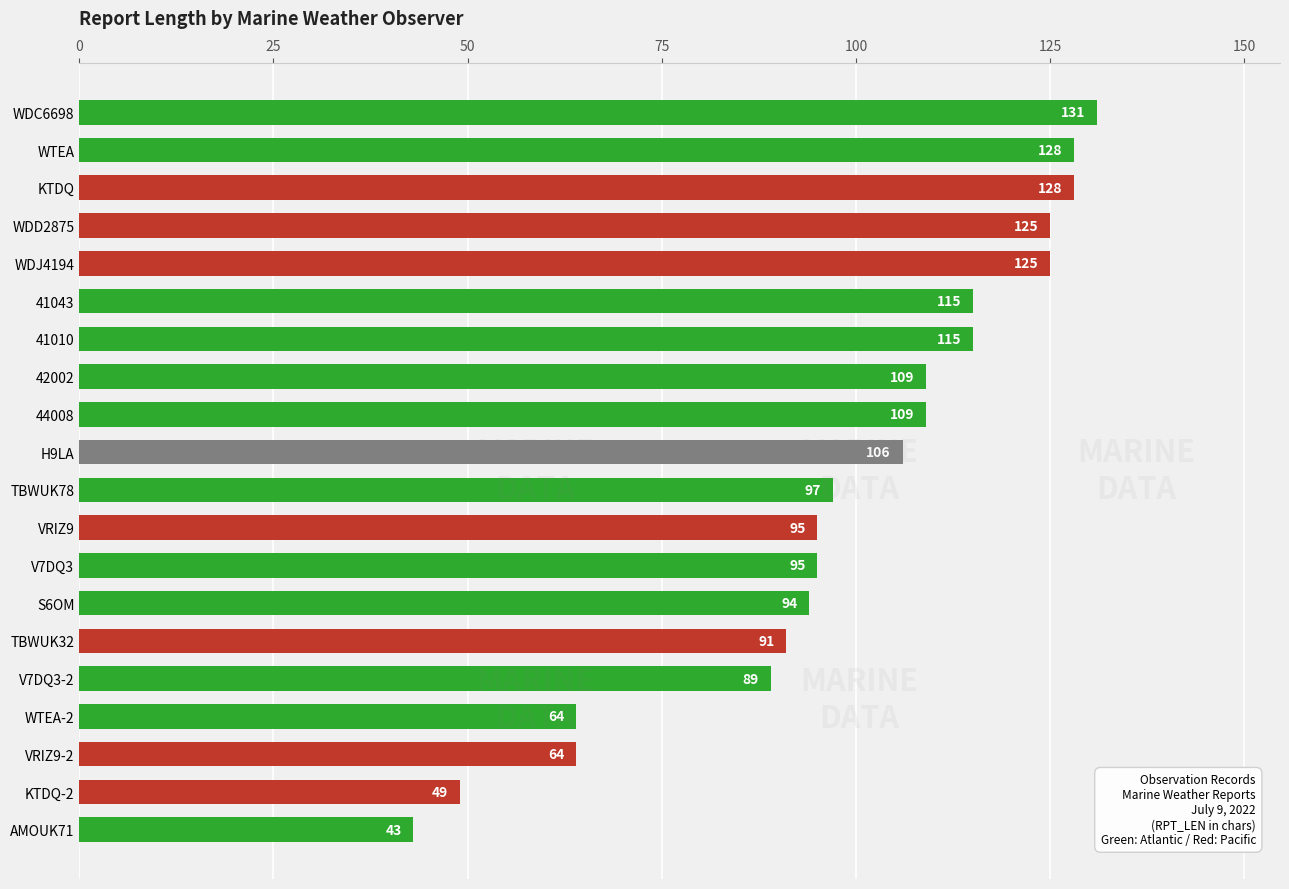

What is the difference between the values at 41010 and H9LA?

9